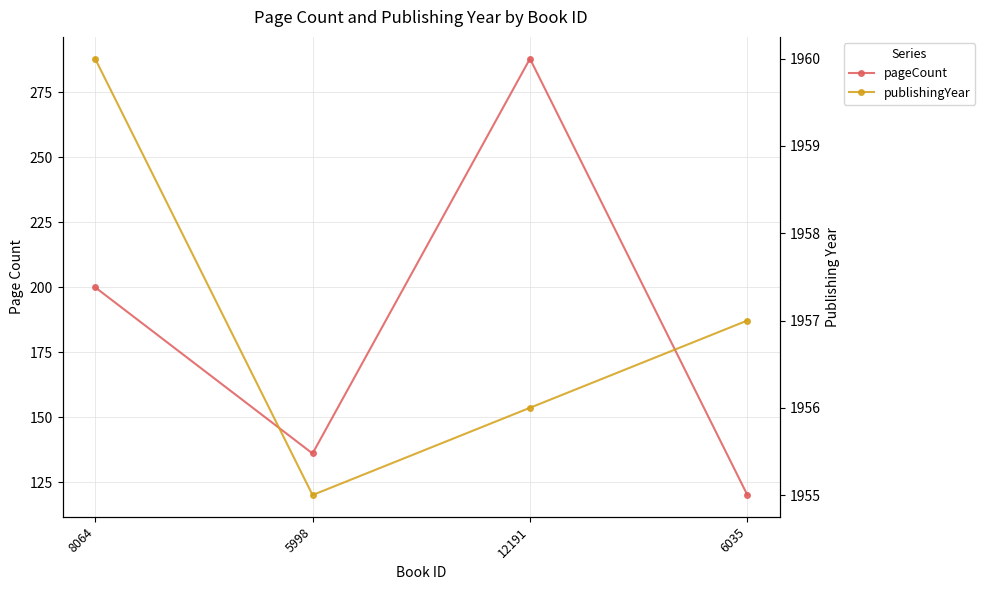

What is the average value of the publishingYear series?

1957